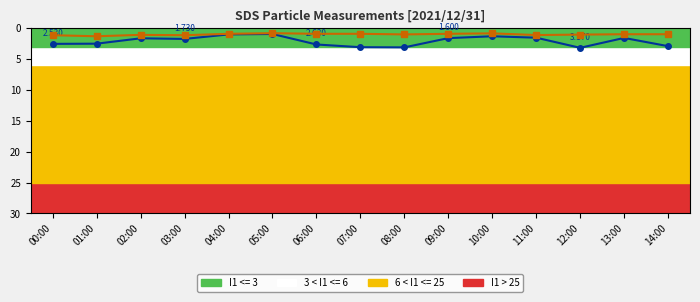

How many interior local peaks does the SDS_P2 series have?

4